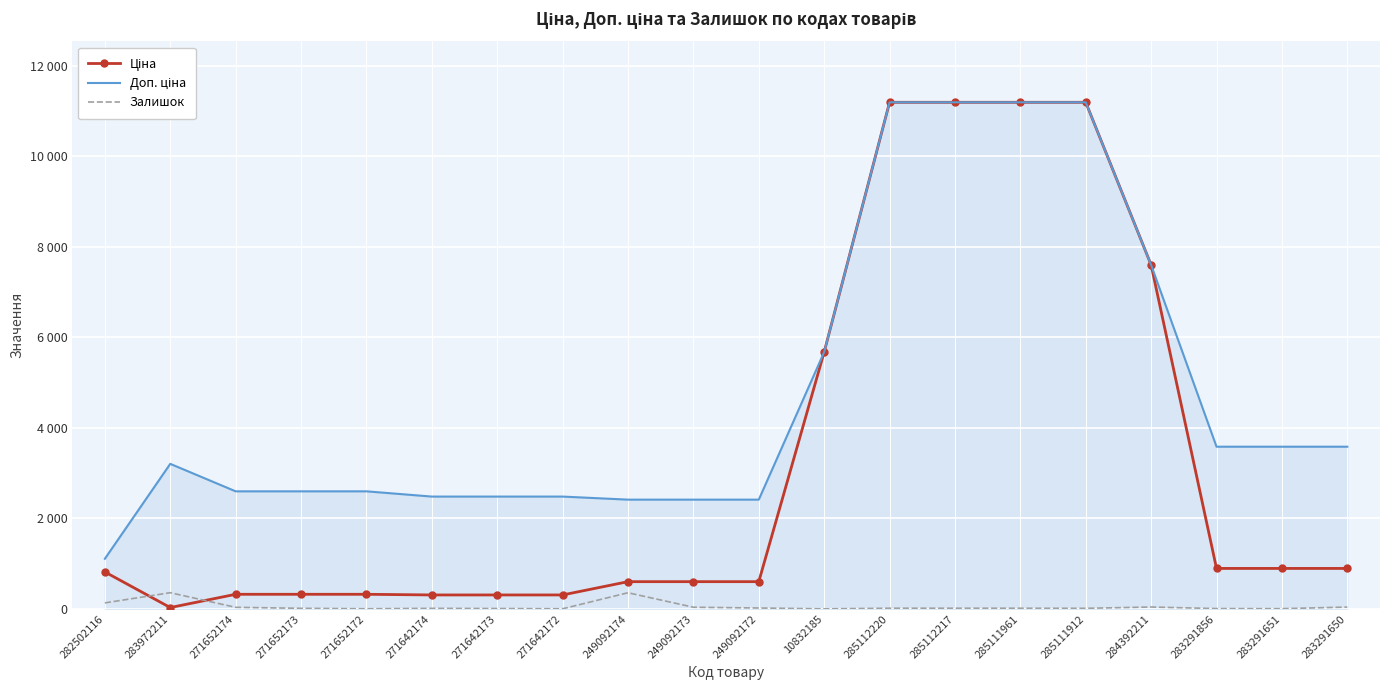

At which category does Доп. ціна reach its first local peak?

283972211